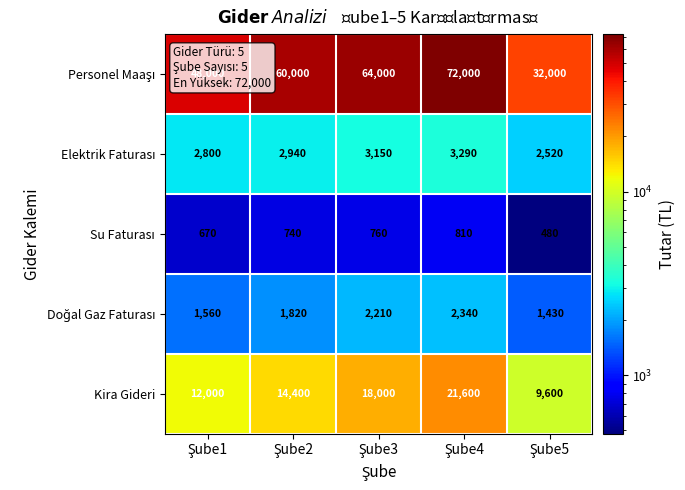

What is the sum of all Kira Gideri values?

75600